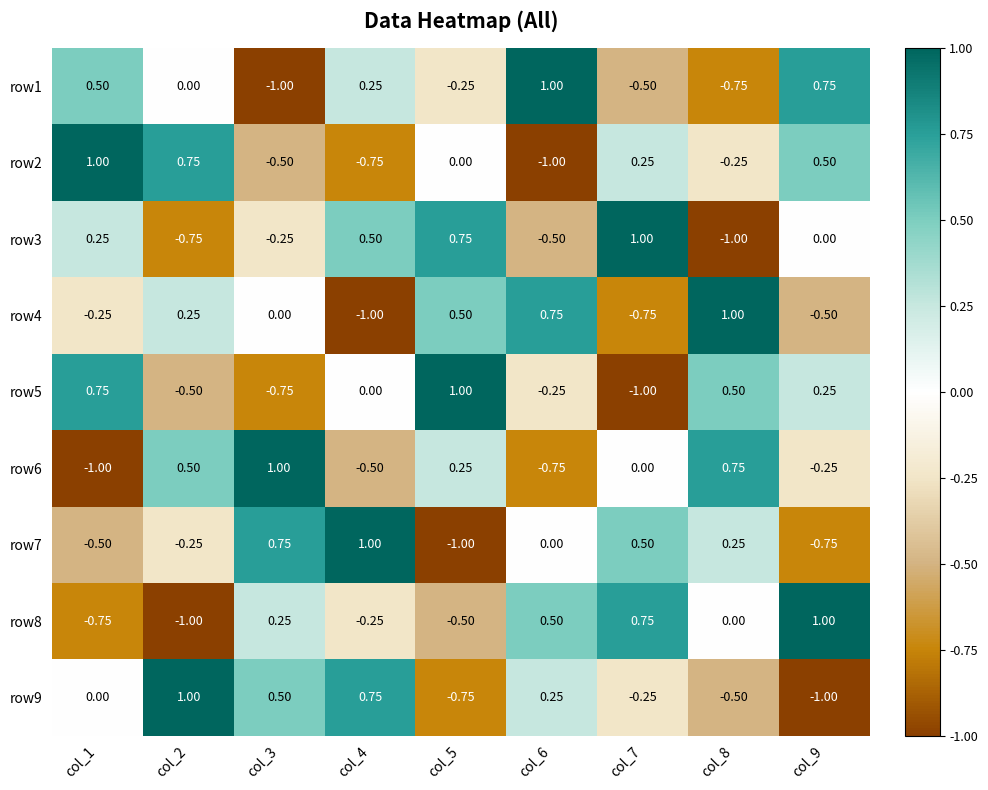

Between col_3 and col_9, which series saw the biggest shift?

row1